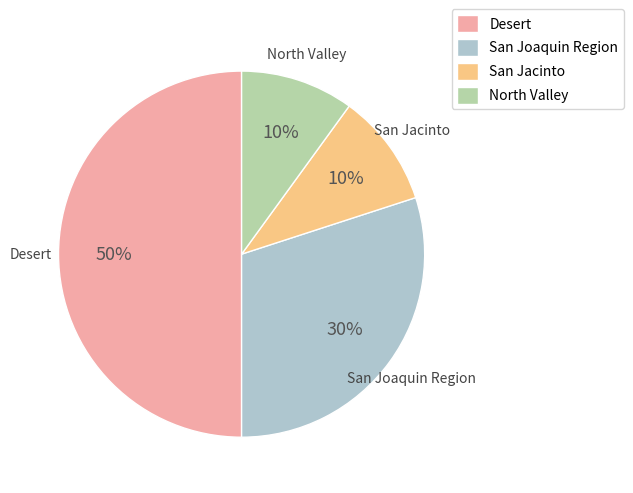

The San Joaquin Region slice represents 30% of the pie. True or false?

True